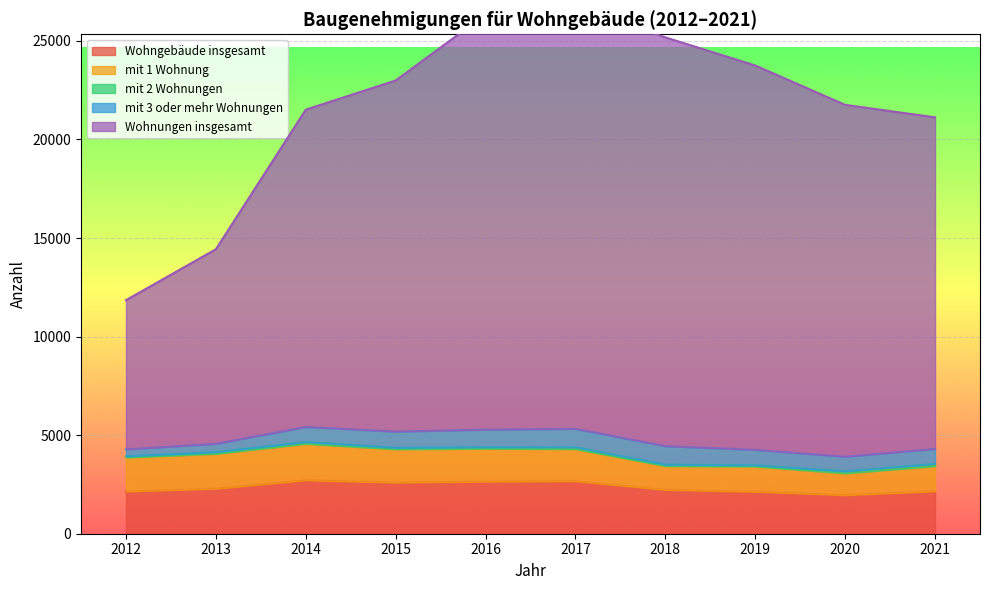

True or false: Wohnungen insgesamt and mit 3 oder mehr Wohnungen intersect in this chart.

False